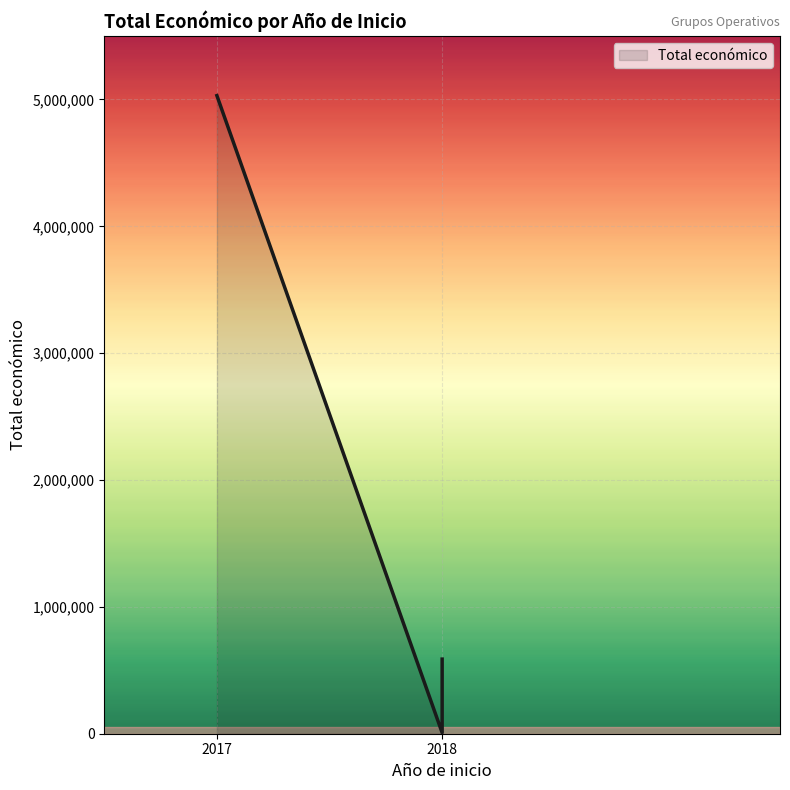

True or false: the data shows 5030236 at 2017.

True